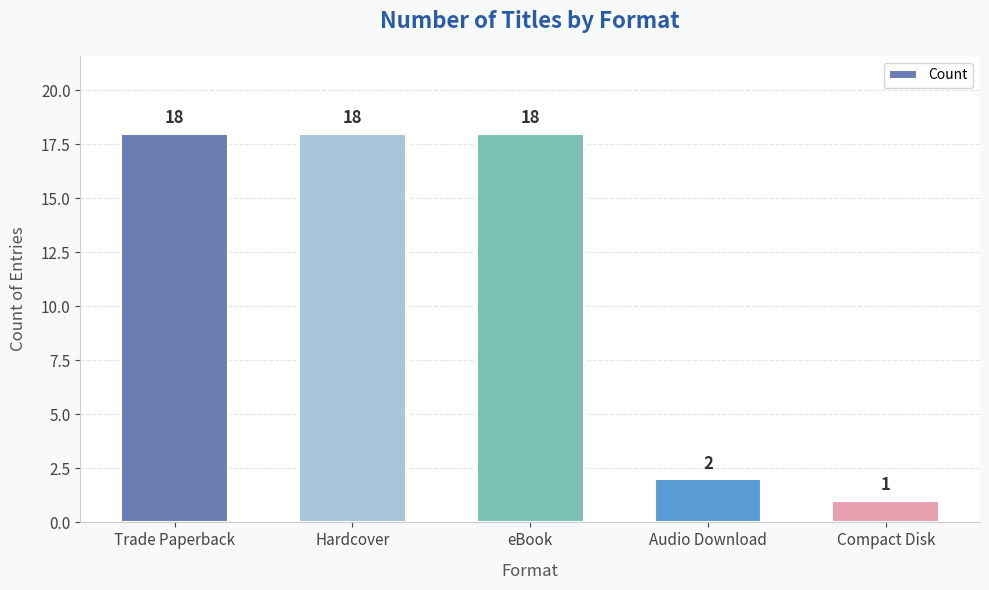

What is the label of the 1st bar from the left?

Trade Paperback